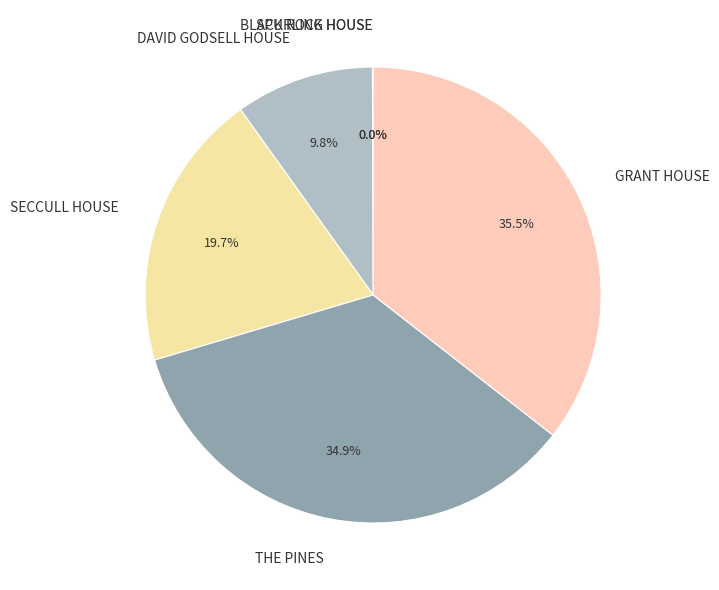

Is there a majority slice in this chart?

No